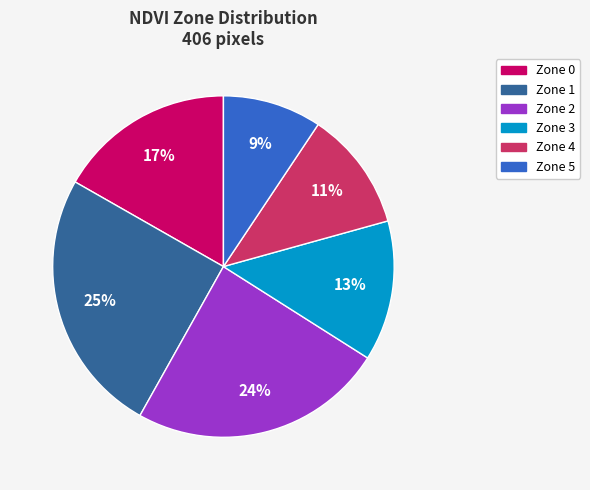

Does Zone 2 account for over 50% of the chart?

No